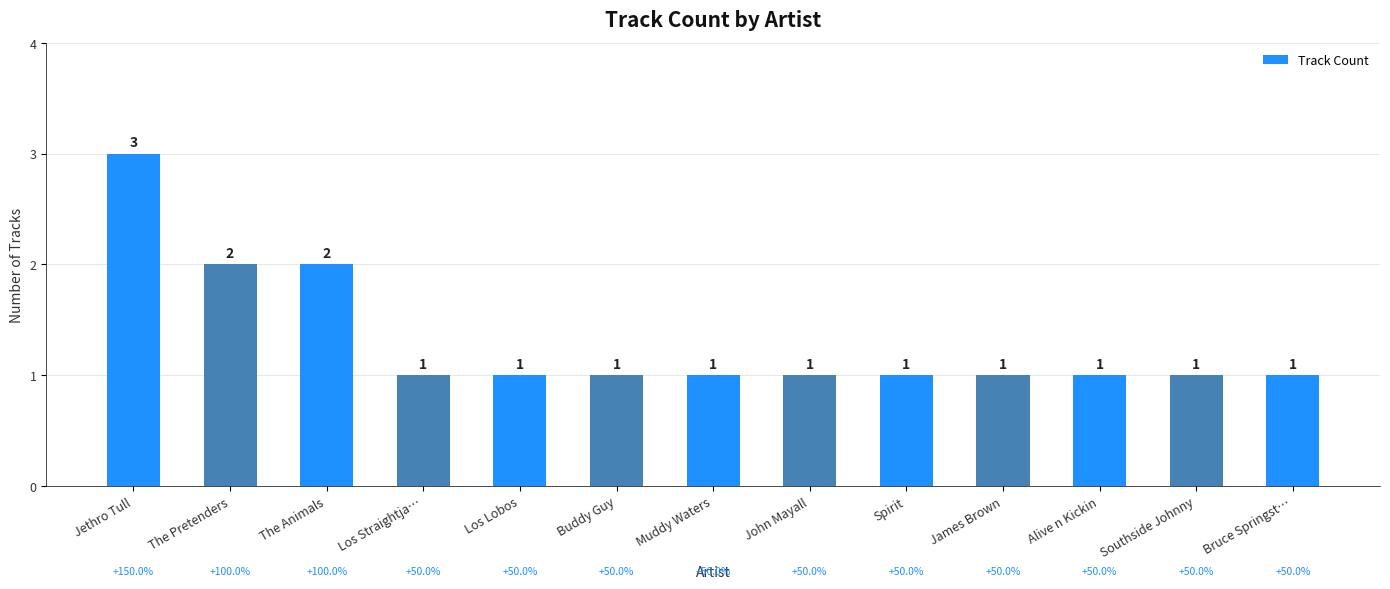

What is the label of the 4th bar from the right?

James Brown